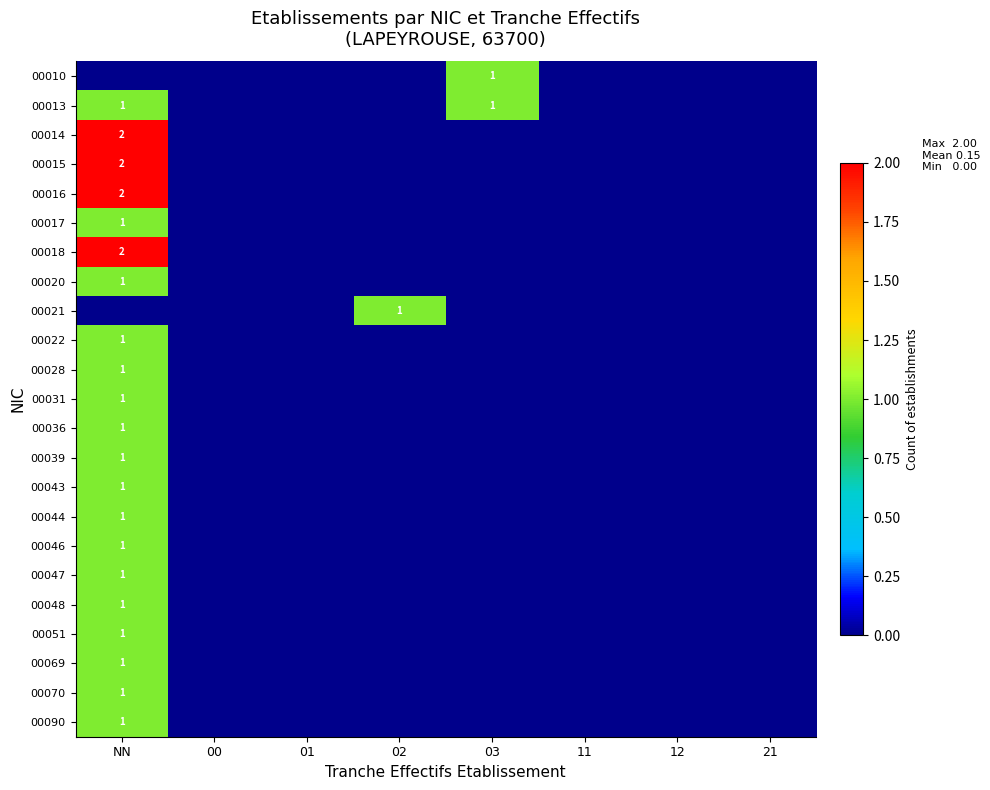

At which label is 00017 closest to 0?

00